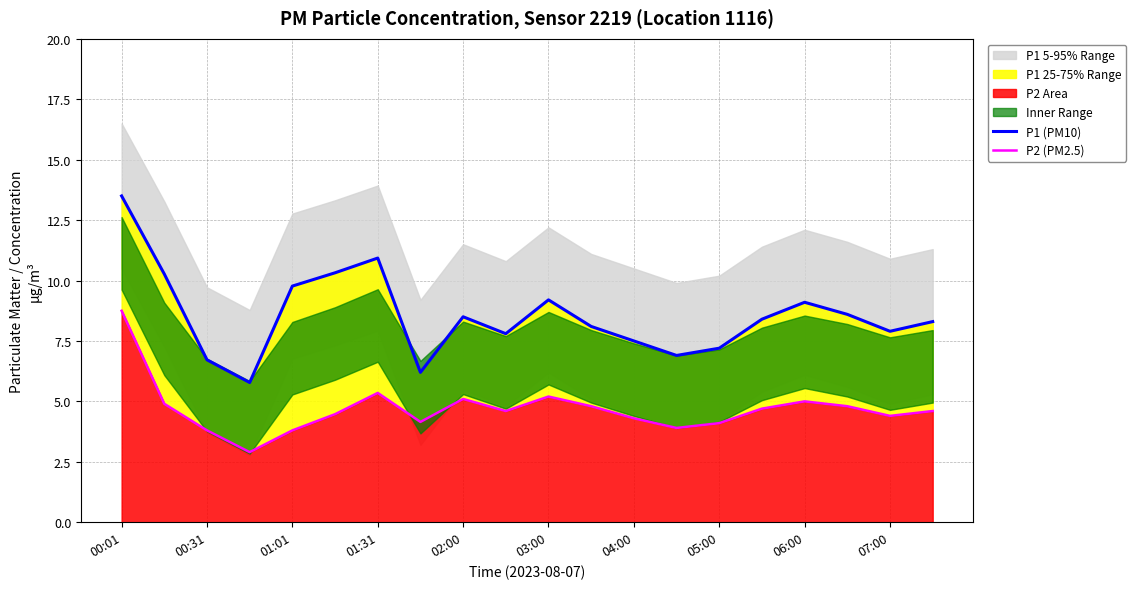

True or false: P1 (PM10) and P2 (PM2.5) intersect in this chart.

False